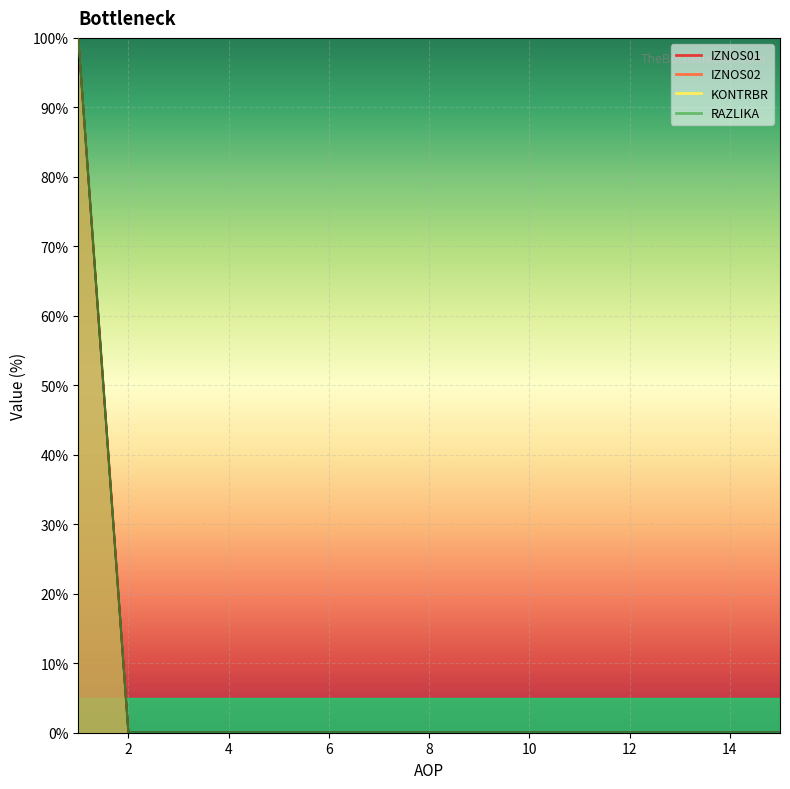

At which category does the chart reach its minimum across all series?

2